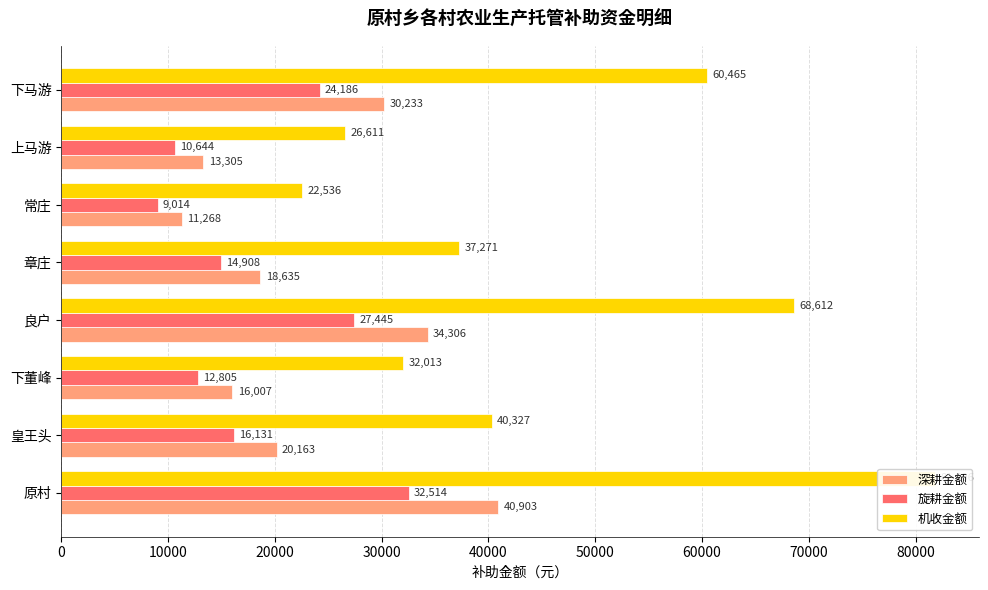

Rank the series by their average value, from lowest to highest.

旋耕金额, 深耕金额, 机收金额